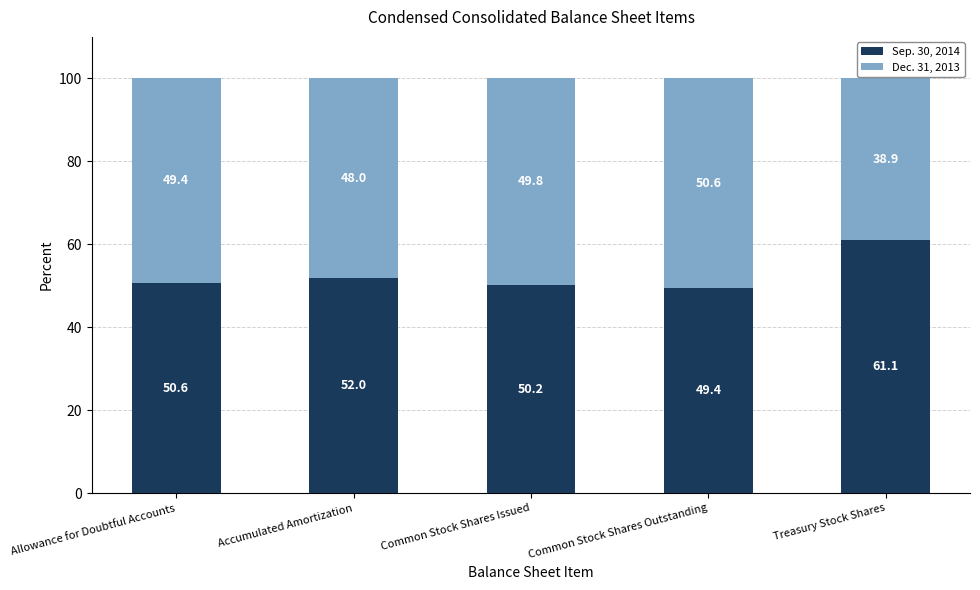

Read the Sep. 30, 2014 value at Accumulated Amortization.

52.0